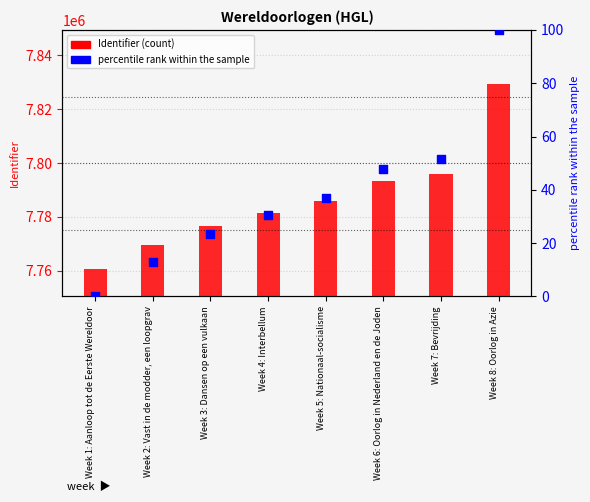

What is the total value across all series at Week 1: Aanloop tot de Eerste Wereldoor?

7760421.0